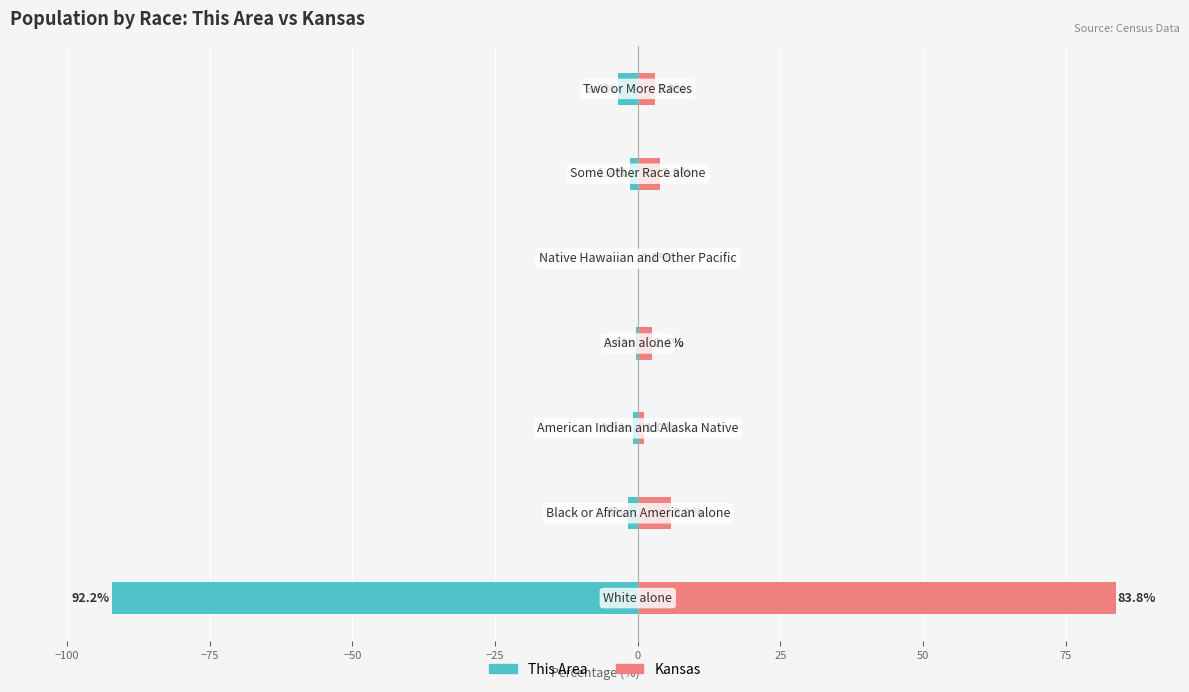

Between 0 and 25, which series saw the biggest shift?

This Area